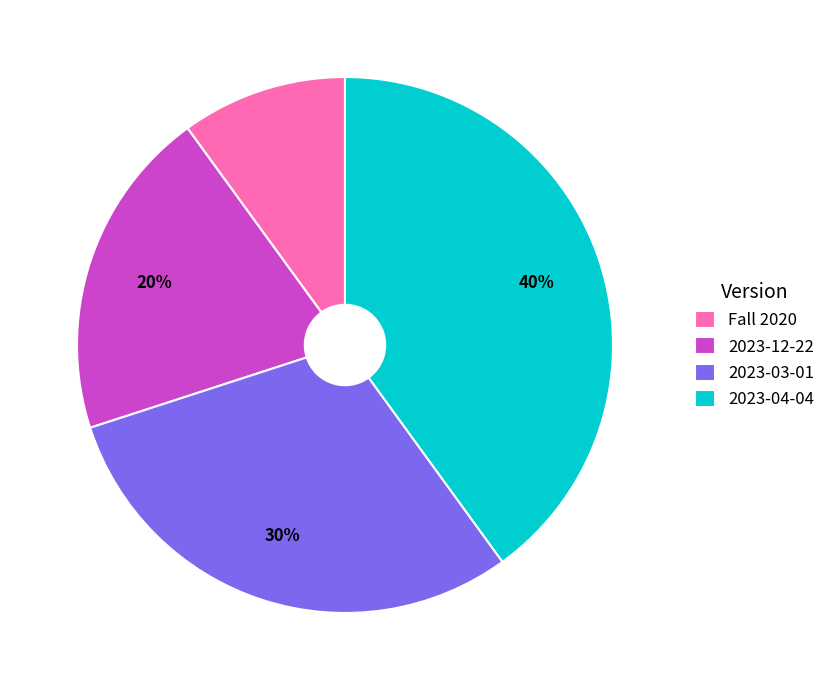

True or false: Fall 2020 accounts for 1% of the total.

False